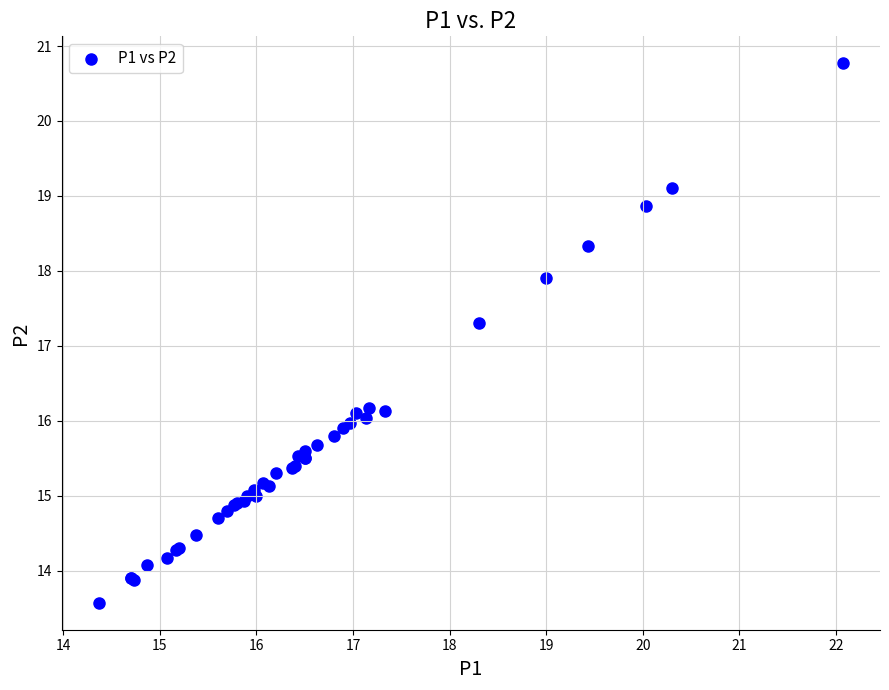

What Y value in the scatter plot is closest to 17?

17.3